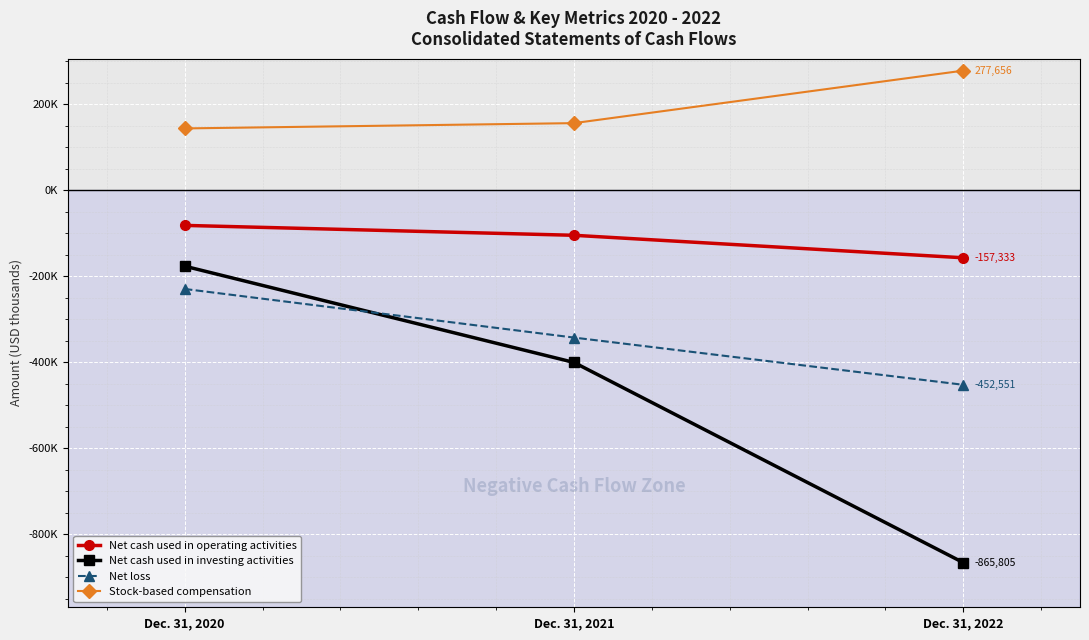

What are all the series names shown in the legend?

Net cash used in operating activities, Net cash used in investing activities, Net loss, Stock-based compensation